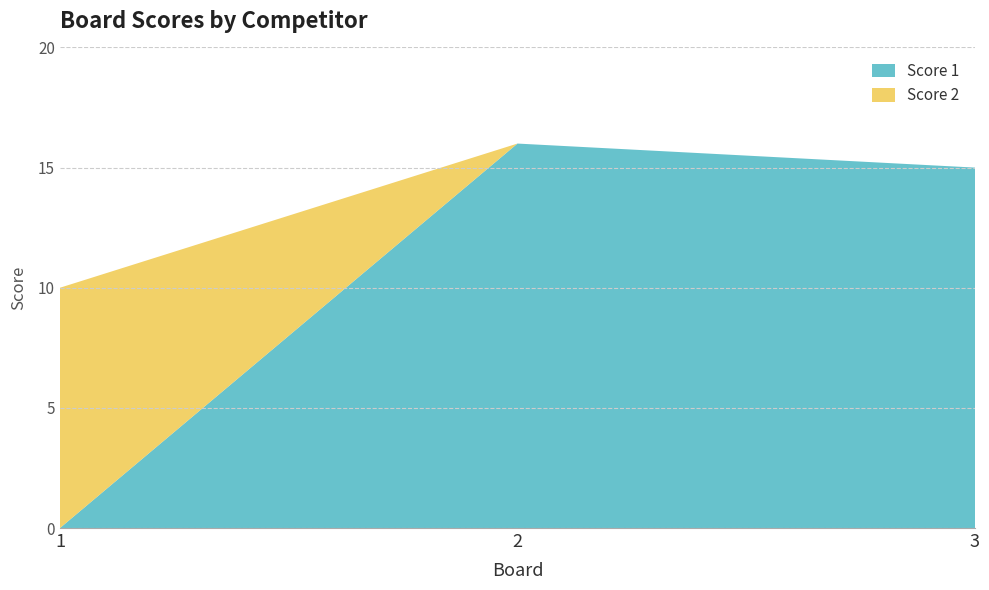

Reading left to right, list all the values displayed in this chart.

Score 1: 0	16	15
Score 2: 10	0	0